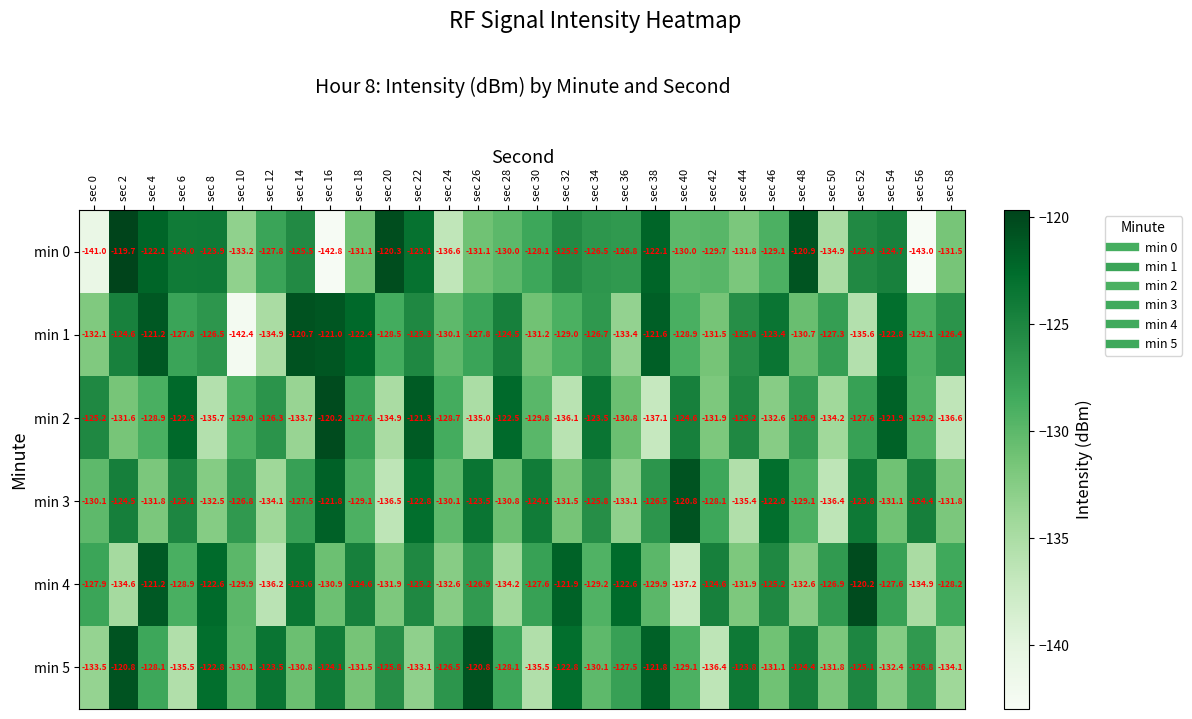

The min 2 series shows -136.6 at sec 58. True or false?

True